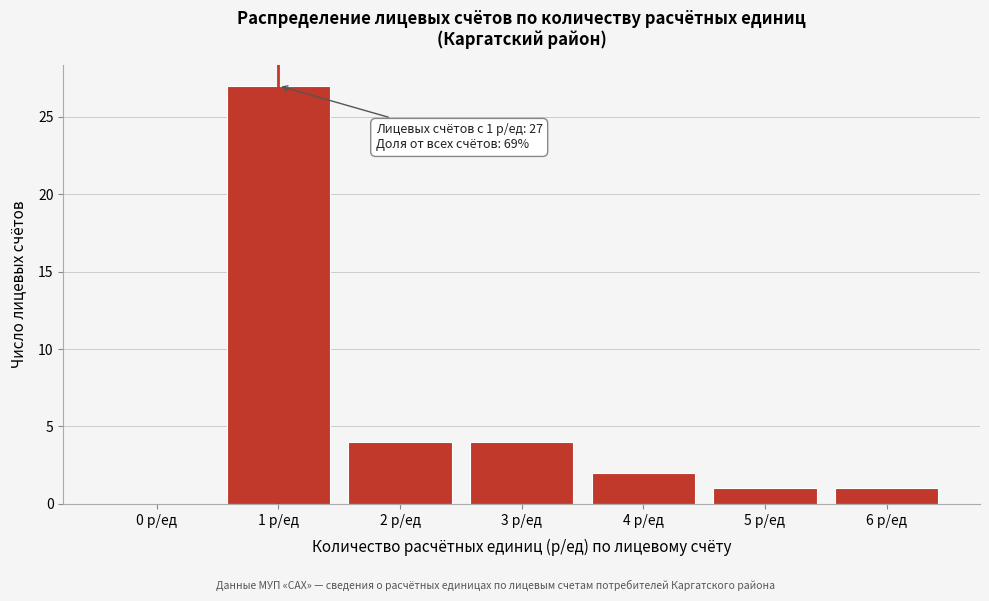

Reading left to right, list all the values displayed in this chart.

0 р/ед=0	1 р/ед=27	2 р/ед=4	3 р/ед=4	4 р/ед=2	5 р/ед=1	6 р/ед=1